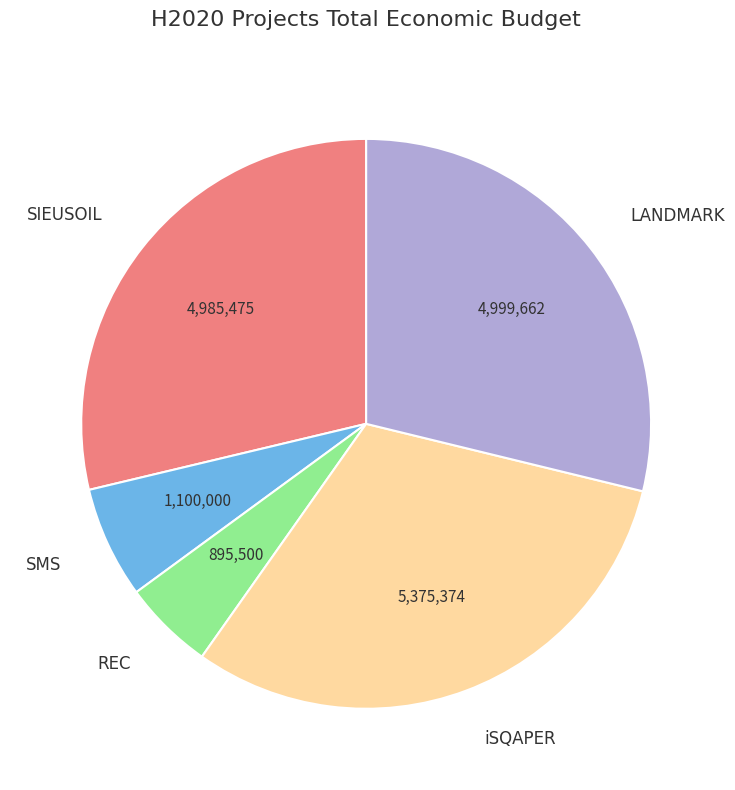

Is there a majority slice in this chart?

No